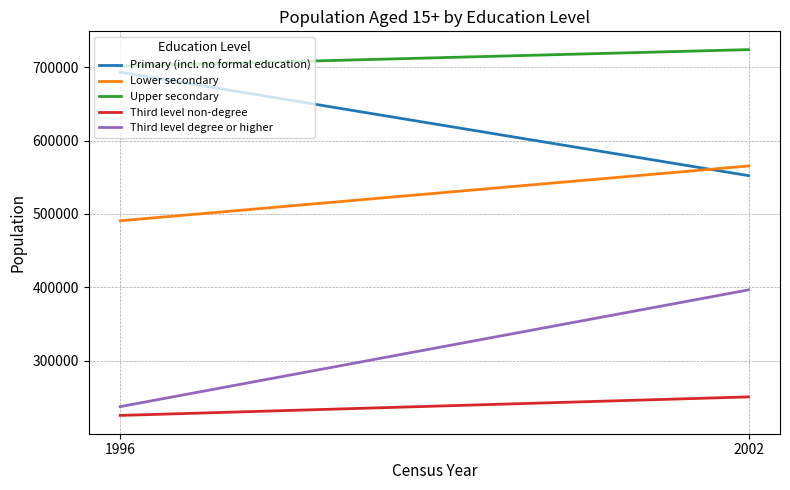

What is the smallest value displayed?

225146